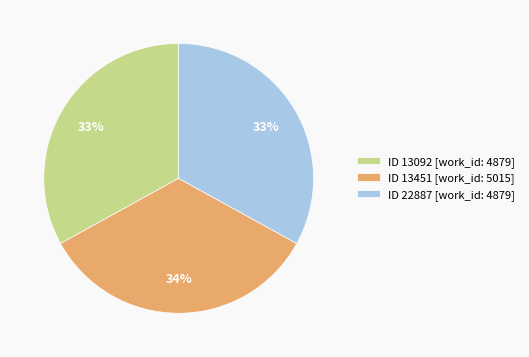

How many segments does this pie chart have?

3